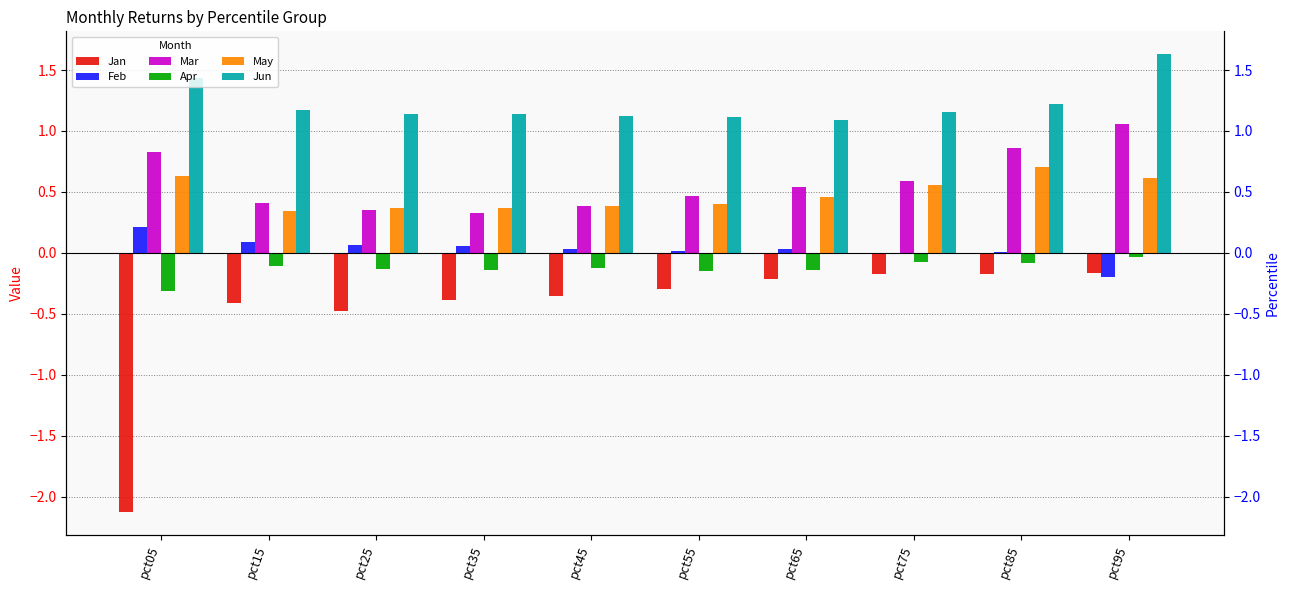

The value of May at pct55 is 0.4. True or false?

True